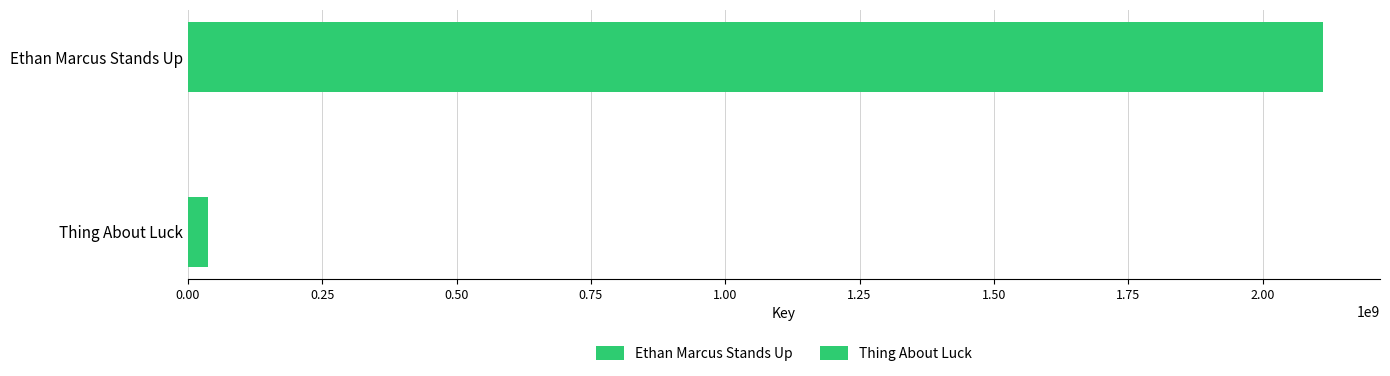

The value at Thing About Luck is 49423375. True or false?

False